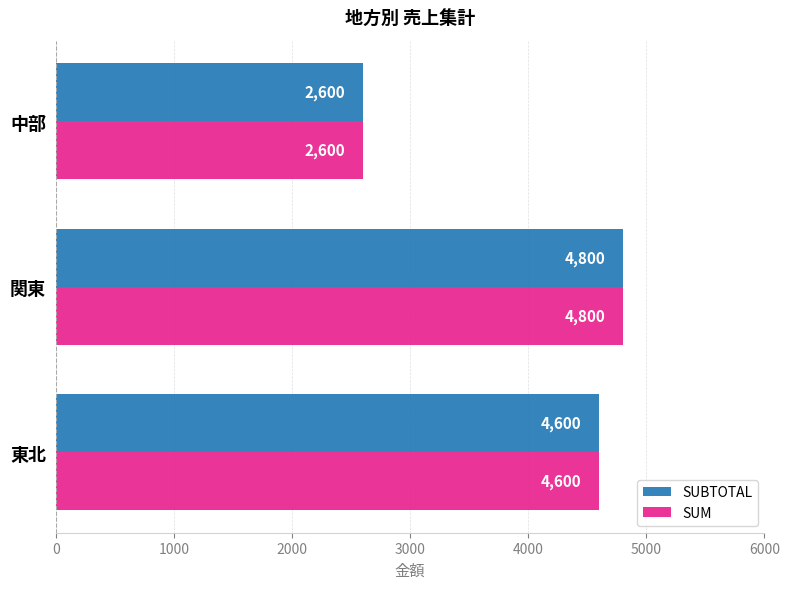

Is the value of SUBTOTAL at 中部 greater than the value of SUM at 東北?

No